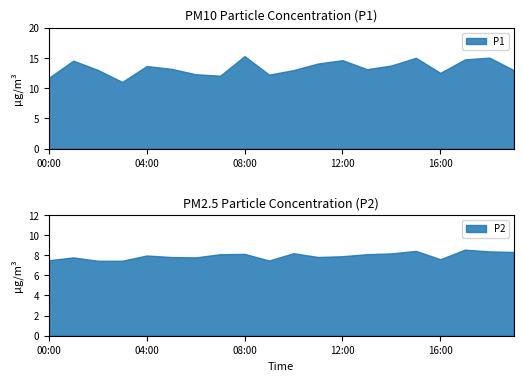

Rank the series at 07:00 from lowest to highest value.

P2, P1